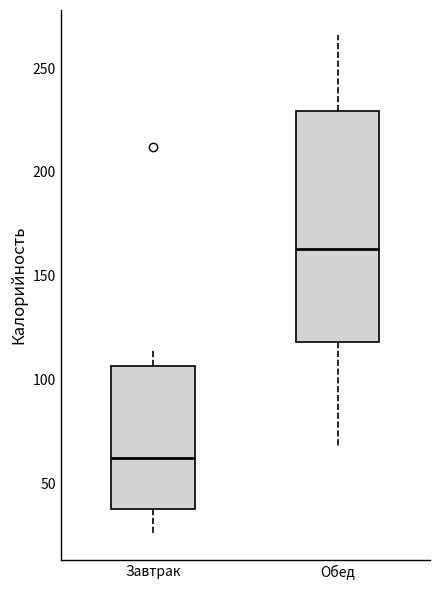

Reading left to right, transcribe this box plot: for each box, give where its median line is, the range the box spans, and where its two whiskers end, as read against the y-axis. The values are not printed on the chart, so give them approximately, as read against the axis.

Завтрак: median 60, box 40 to 105, whiskers 25 to 115
Обед: median 165, box 120 to 230, whiskers 65 to 265